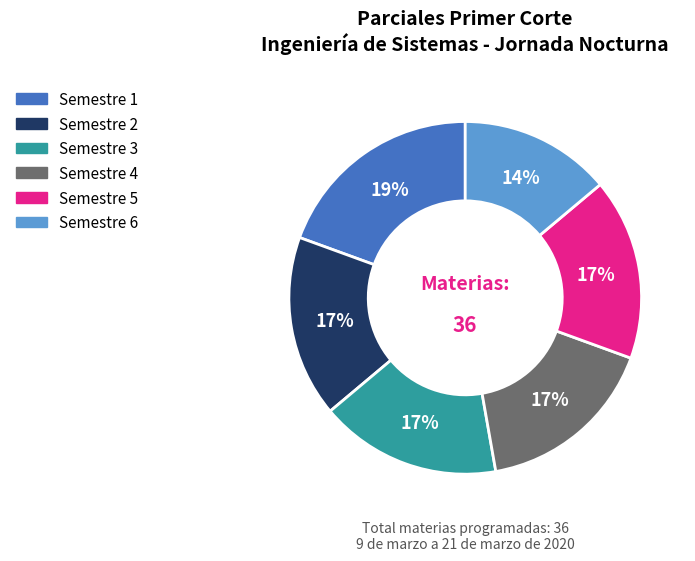

Does any single category account for the majority?

No